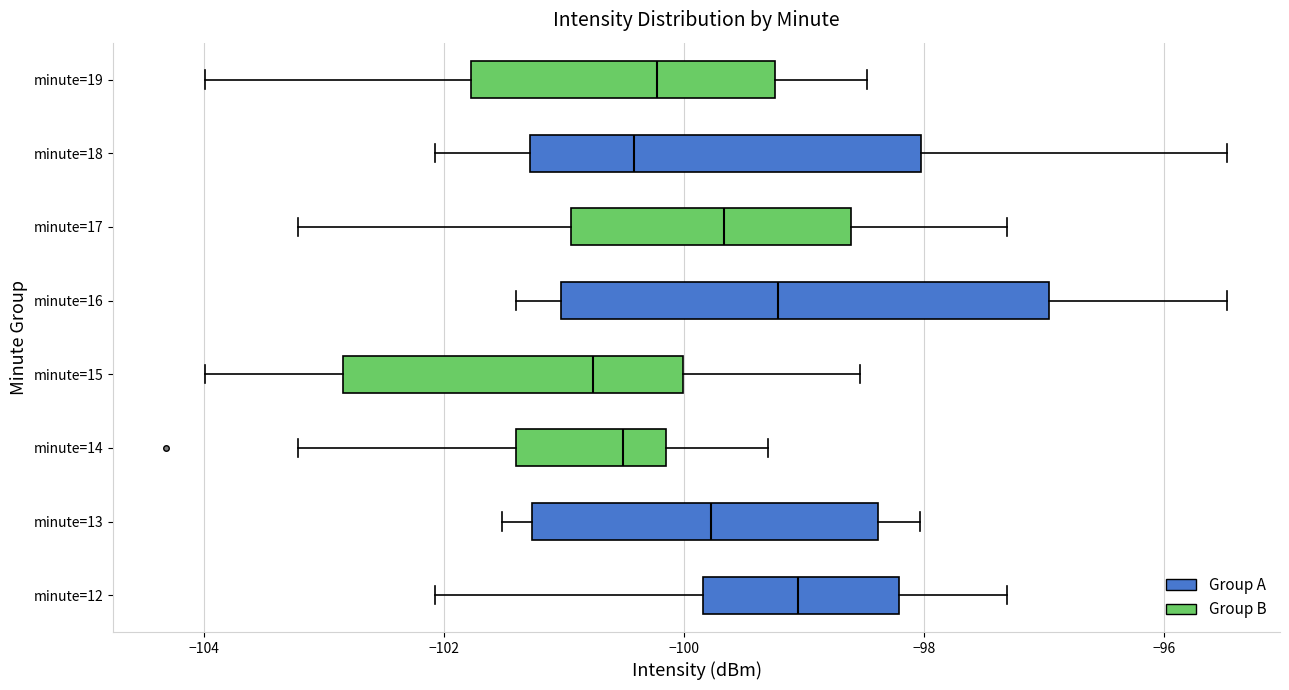

Comparing the boxes themselves (not the whiskers), which one is the widest?

minute=16